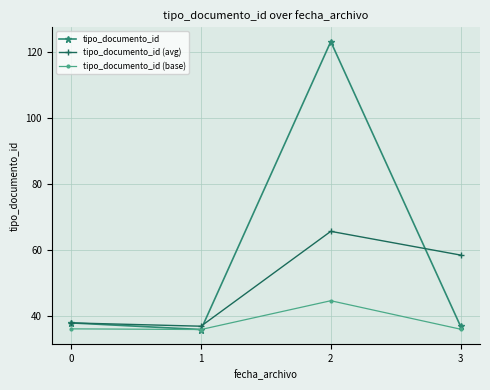

The value of tipo_documento_id (avg) at 3 is 91.2. True or false?

False